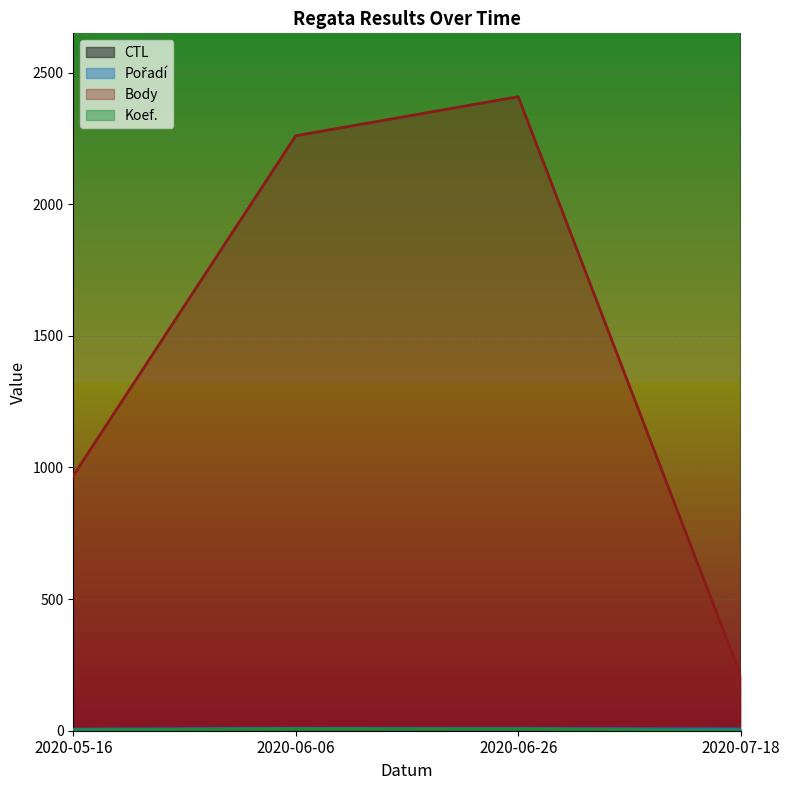

What is the maximum value for Body?

2408